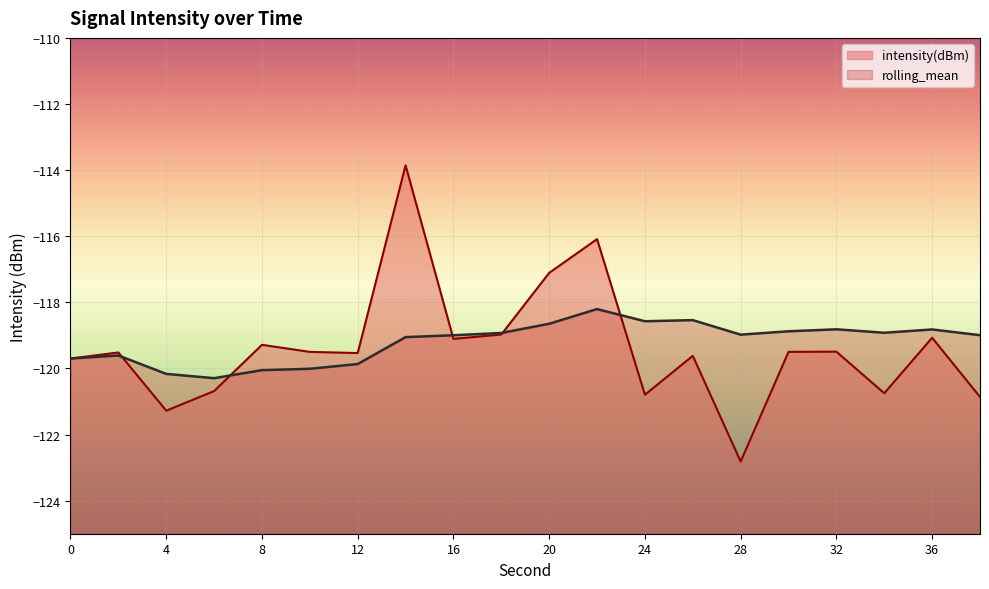

What is the difference between the maximum and minimum values in the intensity(dBm) series?

9.0